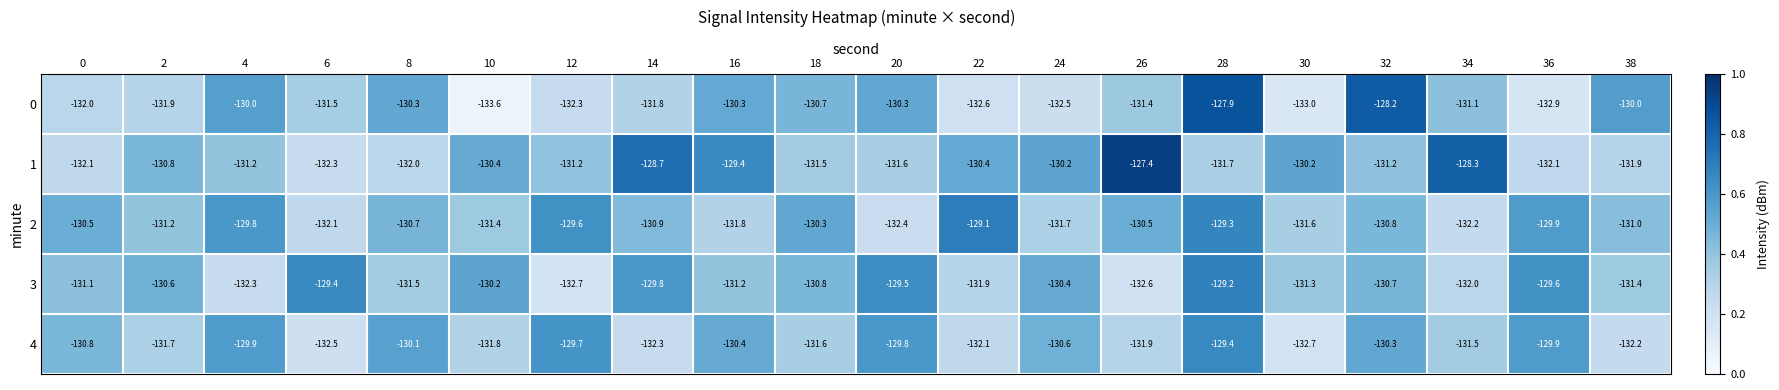

The 3 series shows -30.7 at 32. True or false?

False